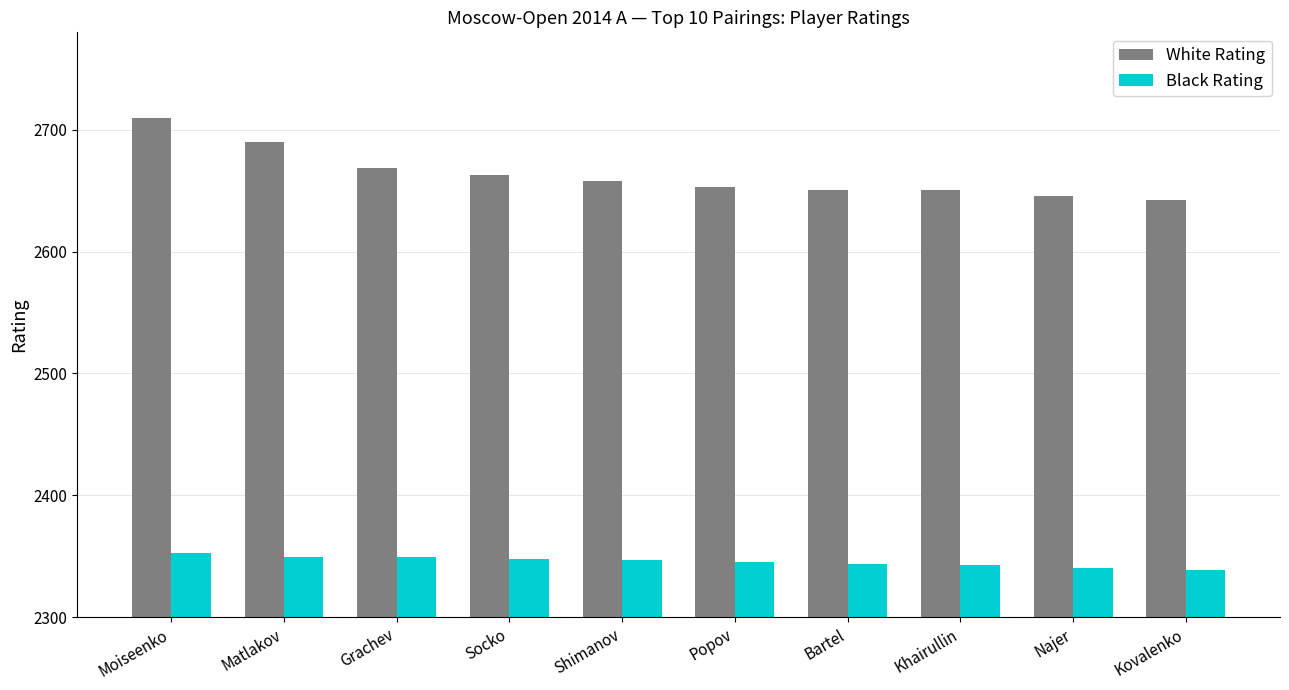

What is the difference between the highest and lowest values at Socko?

315